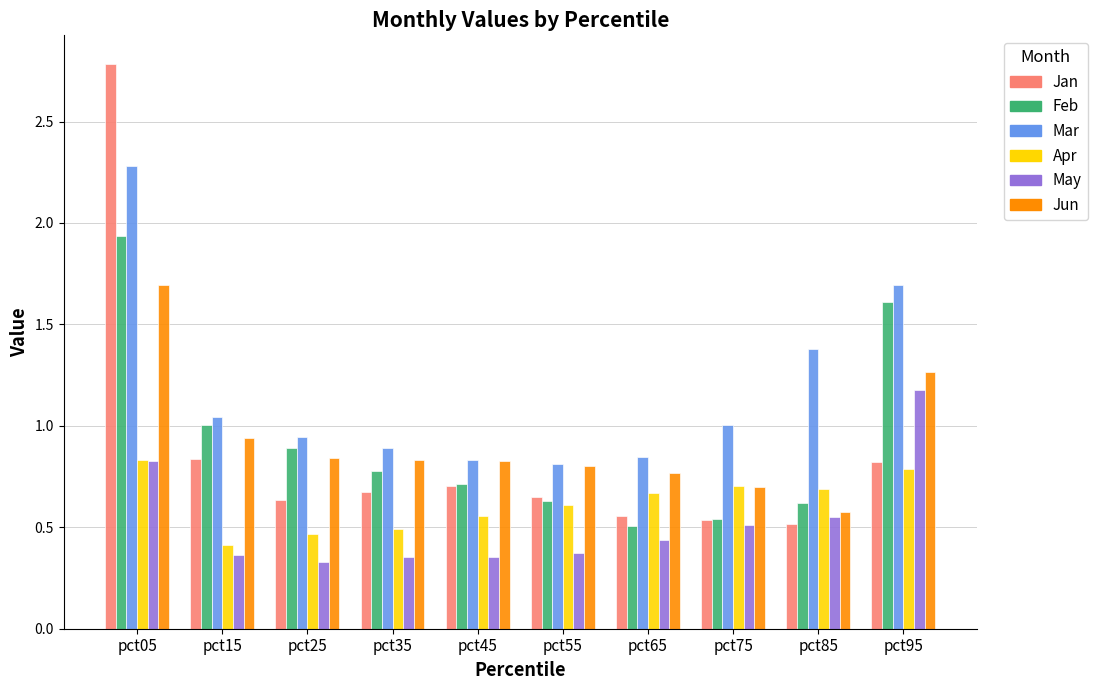

What is the sum of the Apr values at pct35 and pct55?

1.1